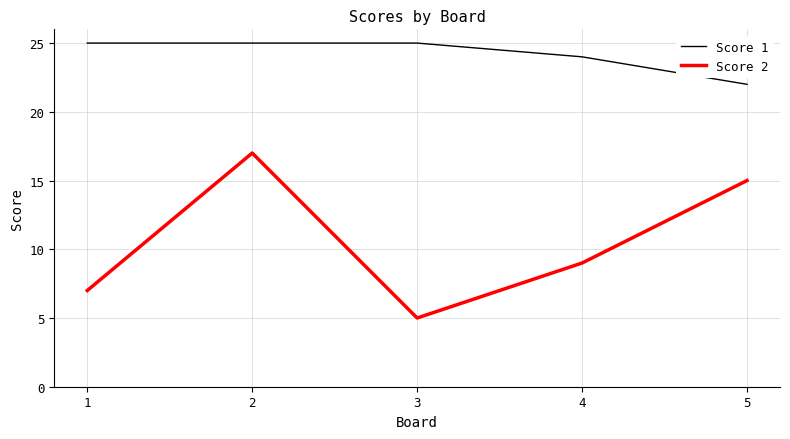

Reading left to right, extract all data points from this chart.

Score 1: 1=25	2=25	3=25	4=24	5=22
Score 2: 1=7	2=17	3=5	4=9	5=15